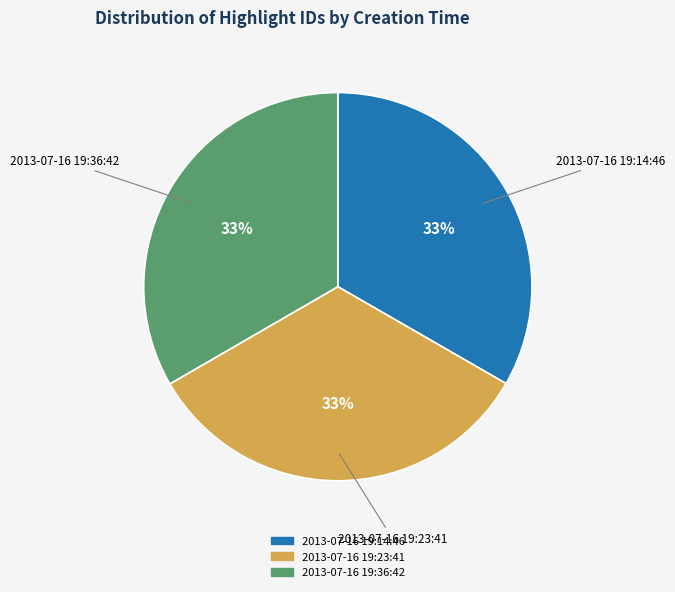

Count the number of slices in the pie.

3